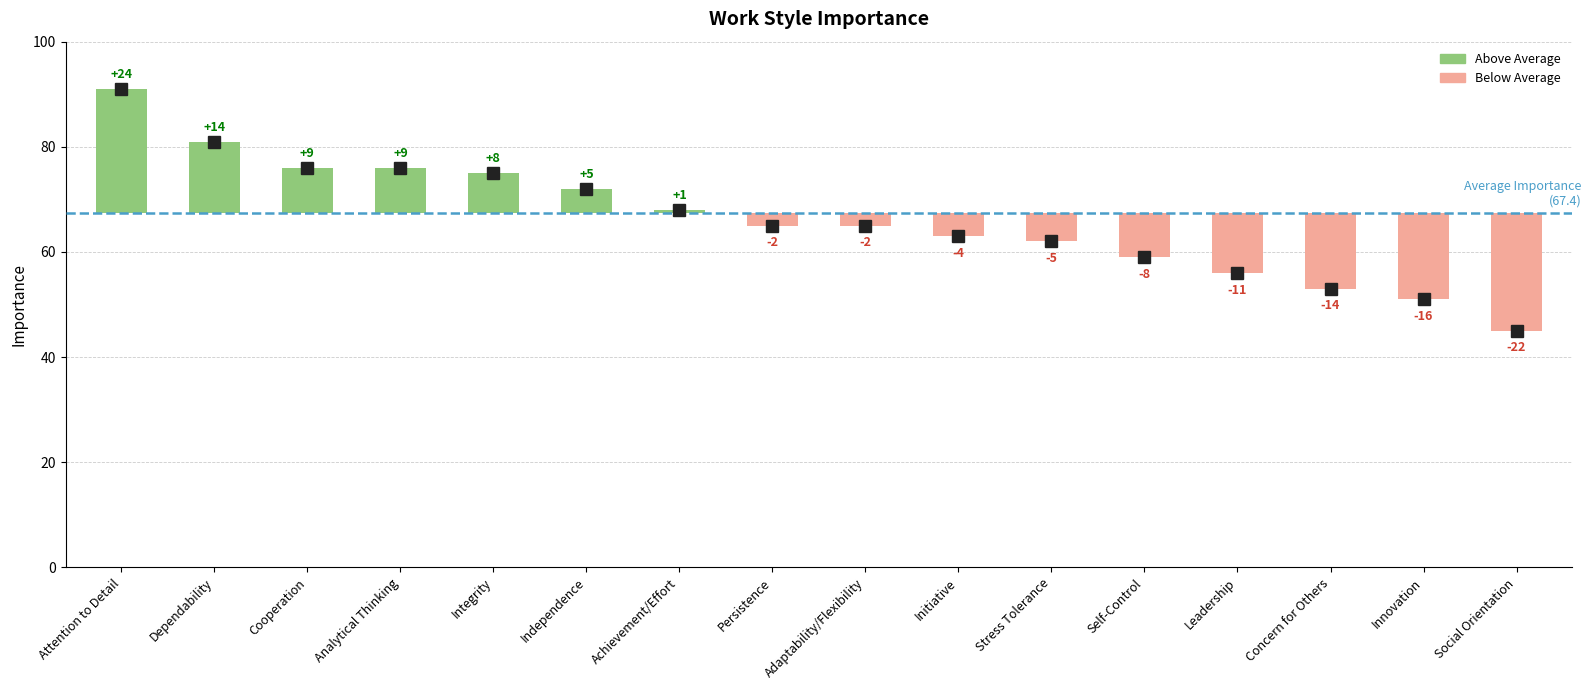

Reading left to right, what are all the values shown in this chart?

91	81	76	76	75	72	68	65	65	63	62	59	56	53	51	45